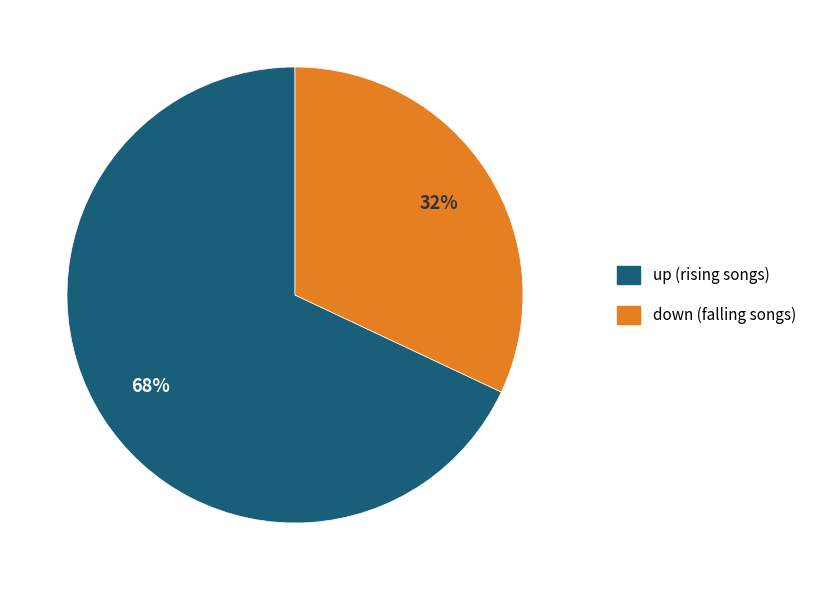

To the nearest percent, what is the average slice percentage?

50%